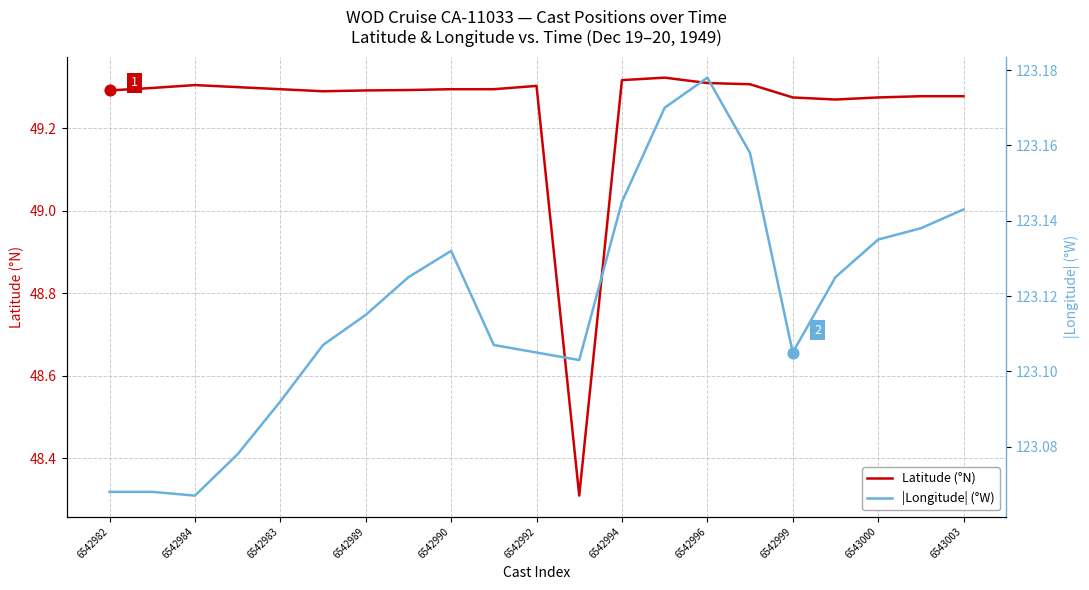

Which series reaches the minimum Y coordinate?

Latitude (°N)